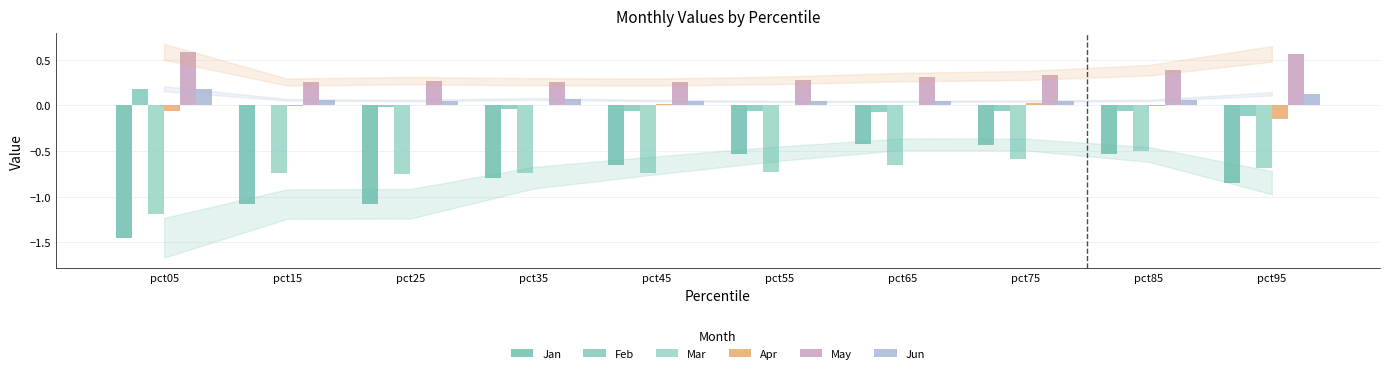

How many categories are shown in the chart?

10